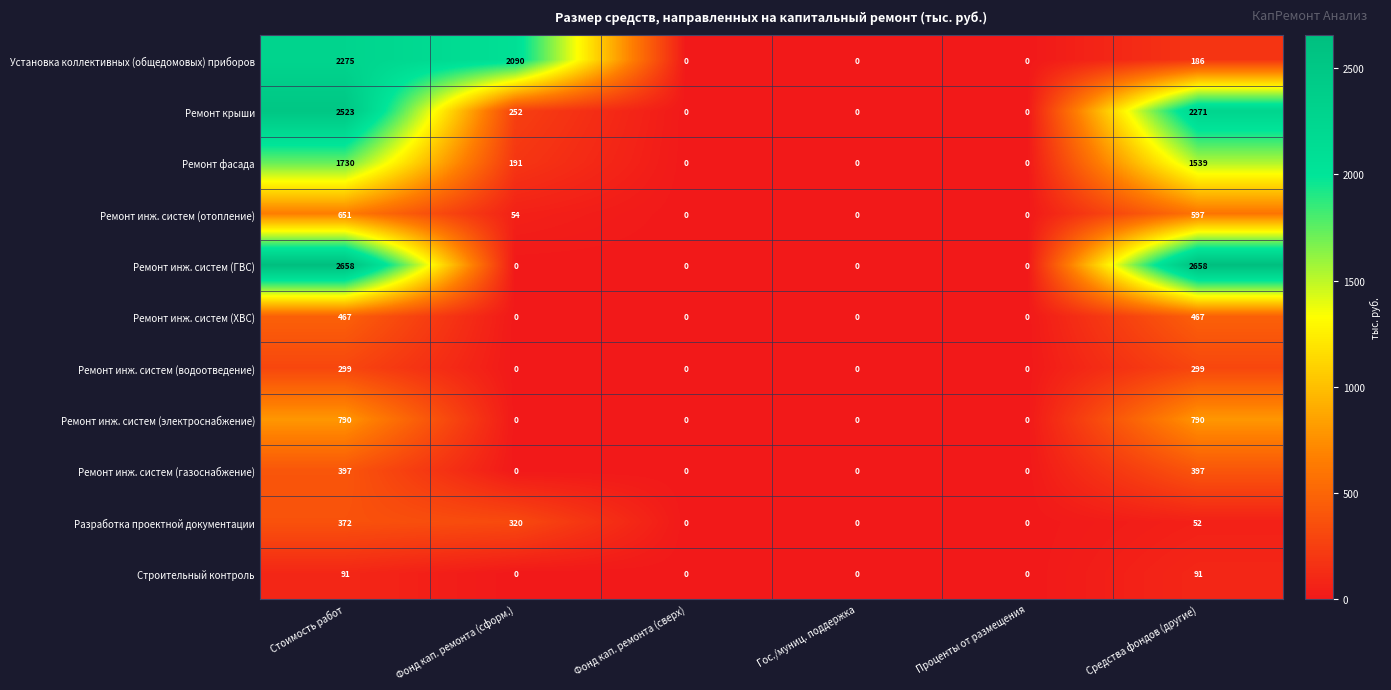

What is the total value across all series at Средства фондов (другие)?

9347